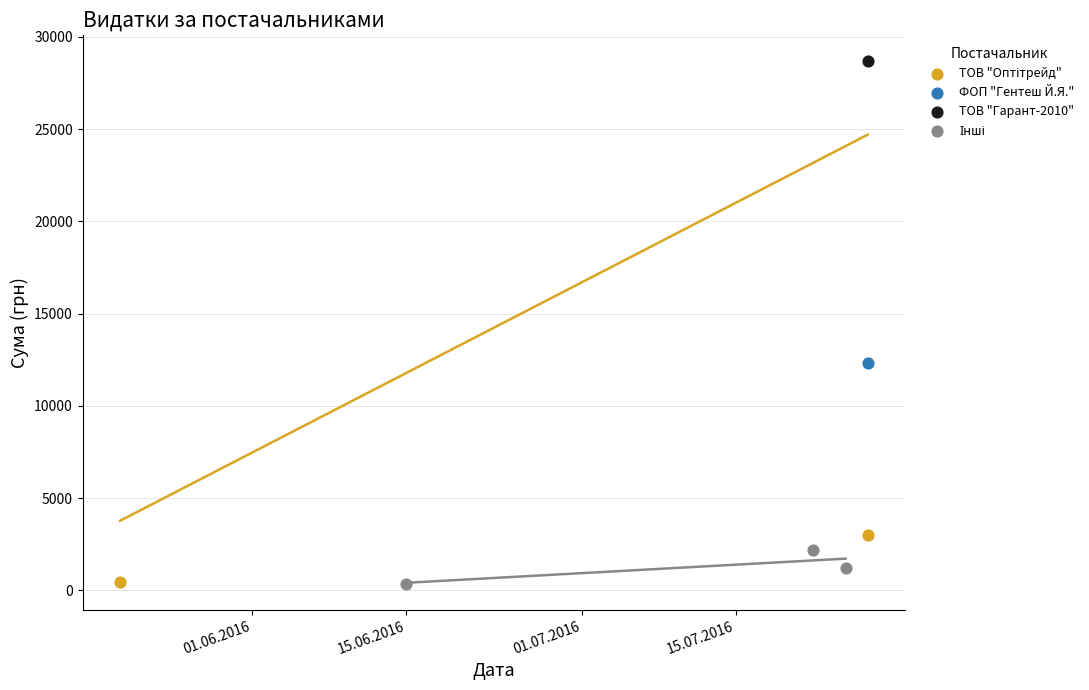

Which series has the largest Y range (max minus min)?

ТОВ "Оптітрейд"